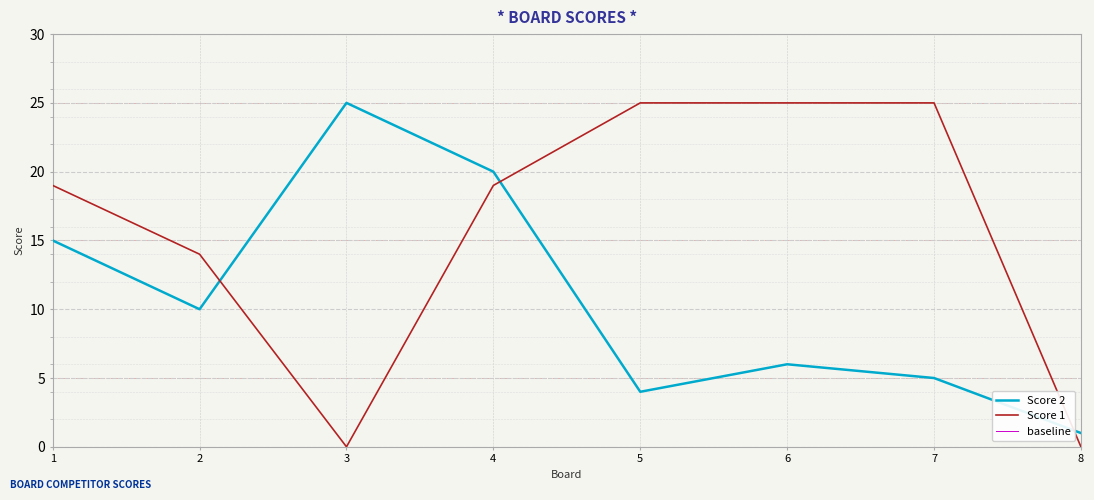

Between which two adjacent categories do Score 1 and Score 2 first intersect?

2 and 3